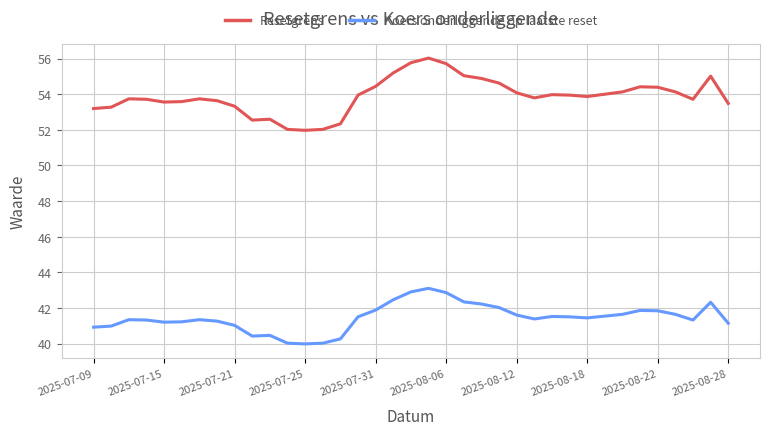

Which series has the largest total across all categories?

Resetgrens